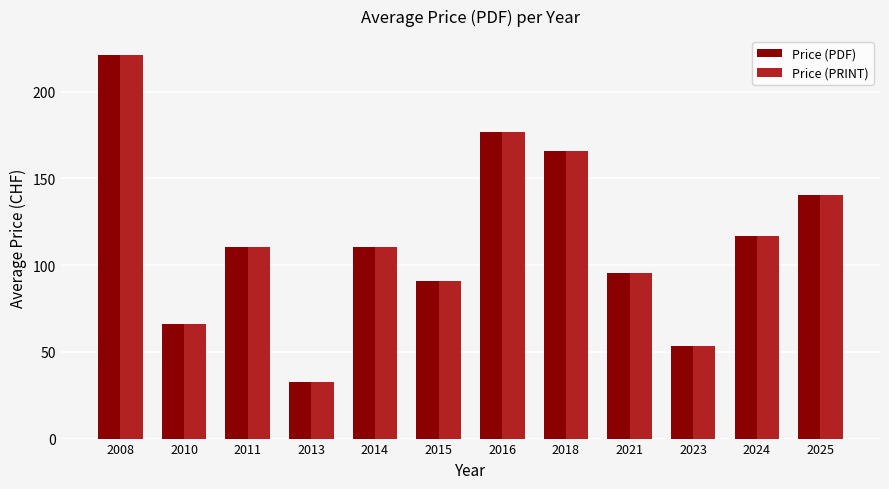

How many values in the Price (PDF) series are below 110?

5